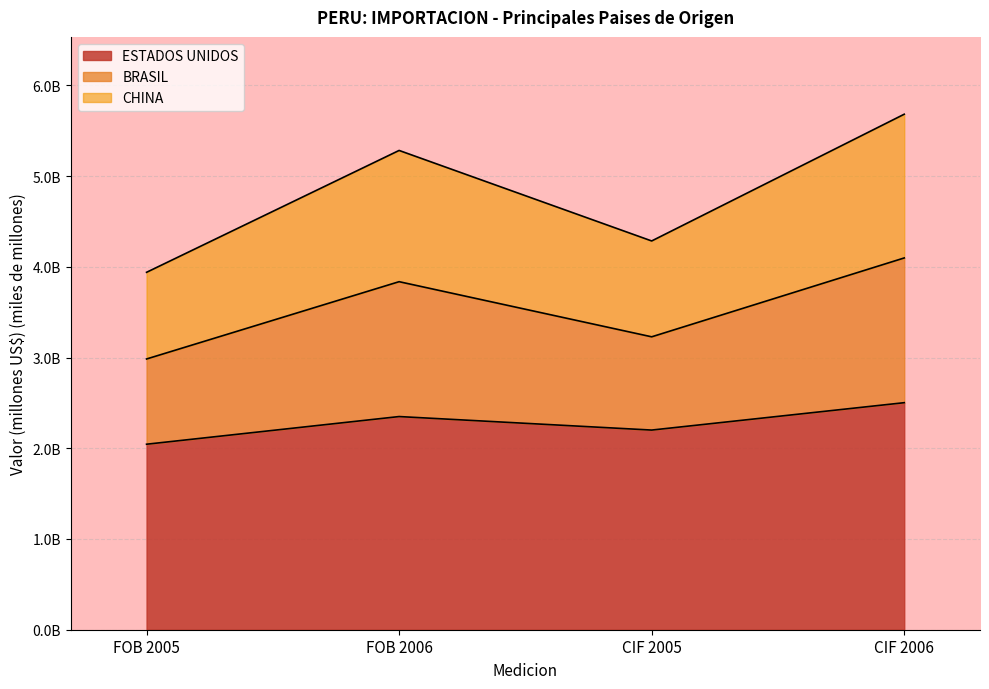

Does the chart display data point markers on the line(s)?

No